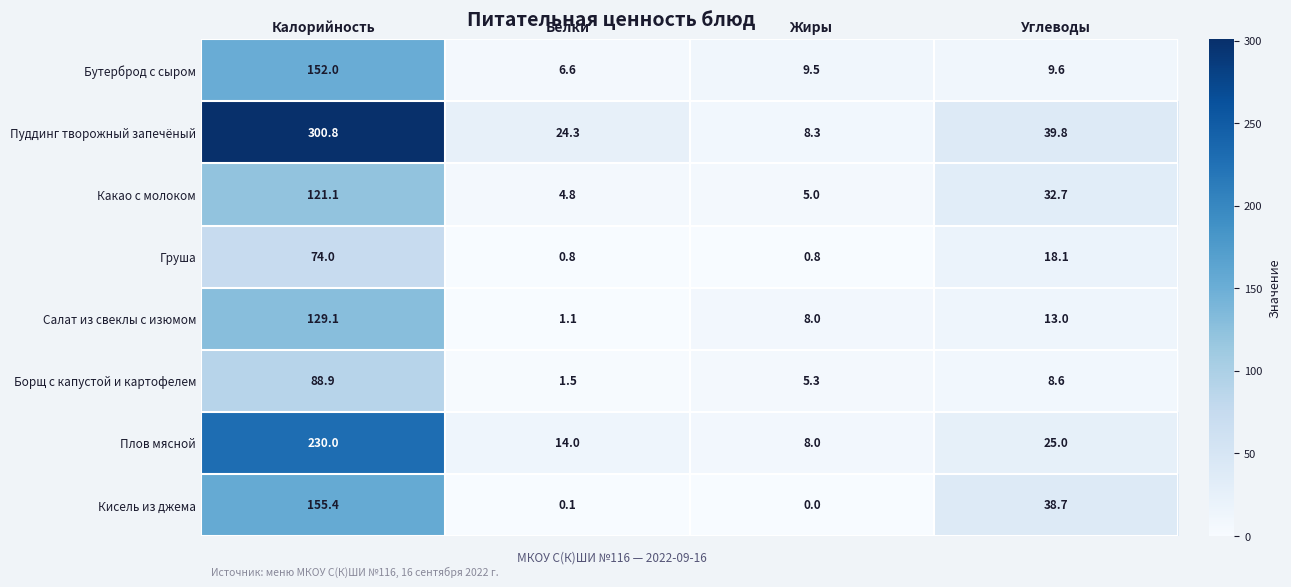

Is the value of Салат из свеклы с изюмом at Жиры greater than the value of Плов мясной at Белки?

No